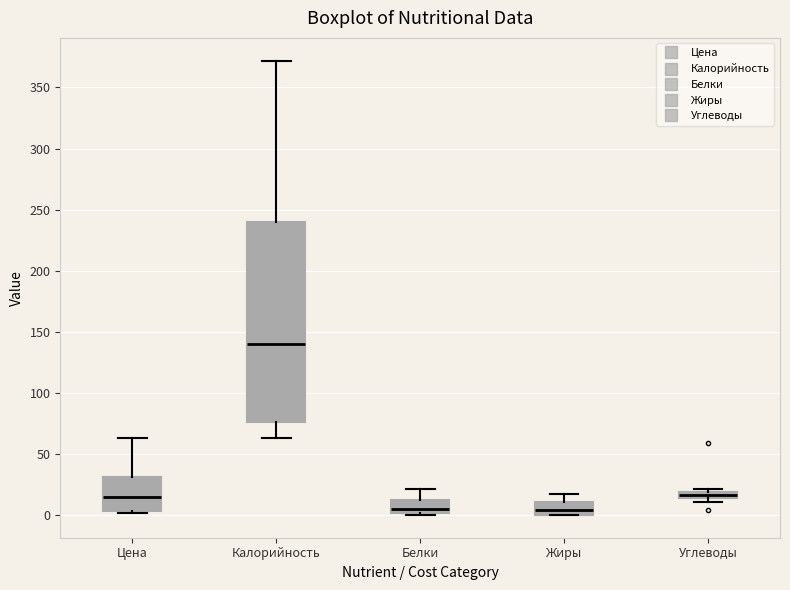

Which box has the highest median line?

Калорийность